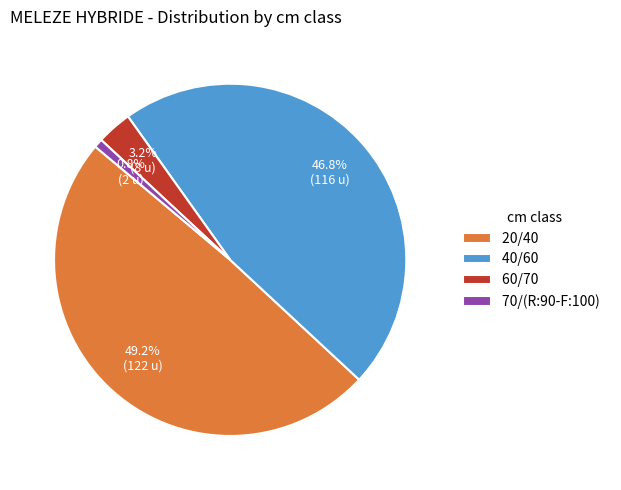

To the nearest percent, what is the combined percentage of 40/60 and 20/40?

96%